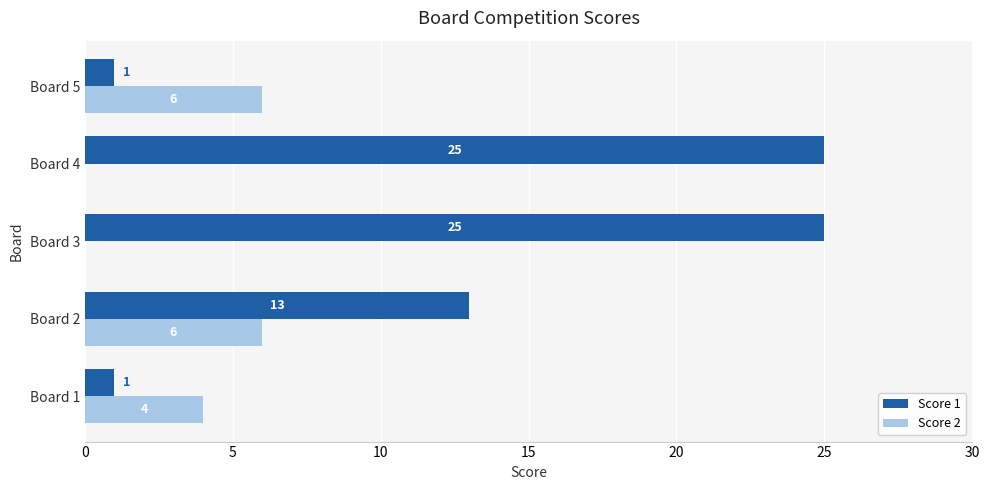

Which series has the largest total across all categories?

Score 1